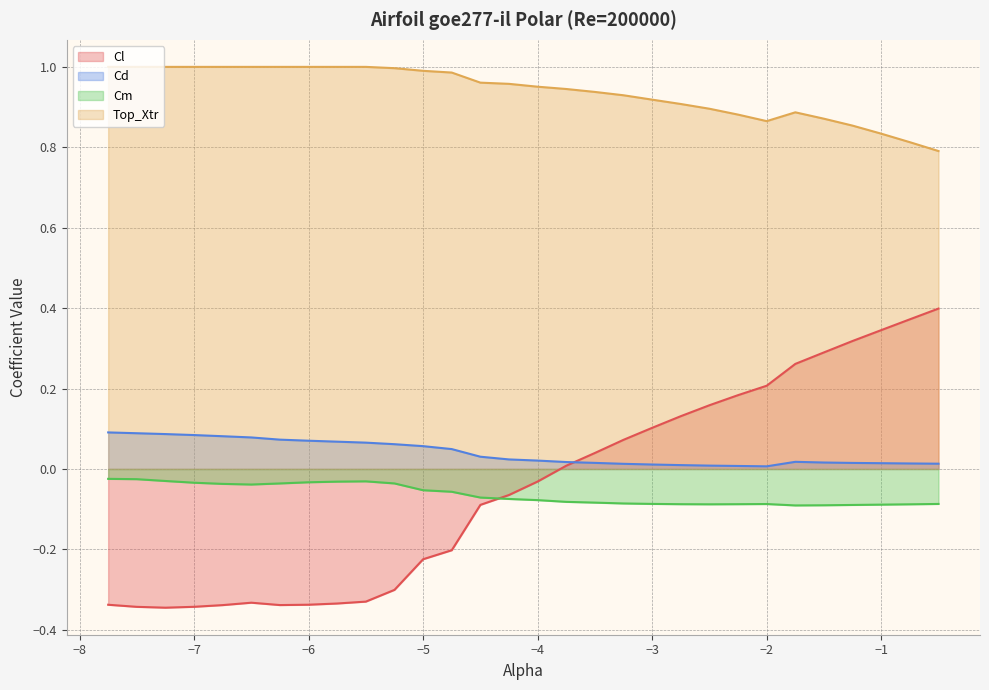

How many interior local peaks does the Cm series have?

2